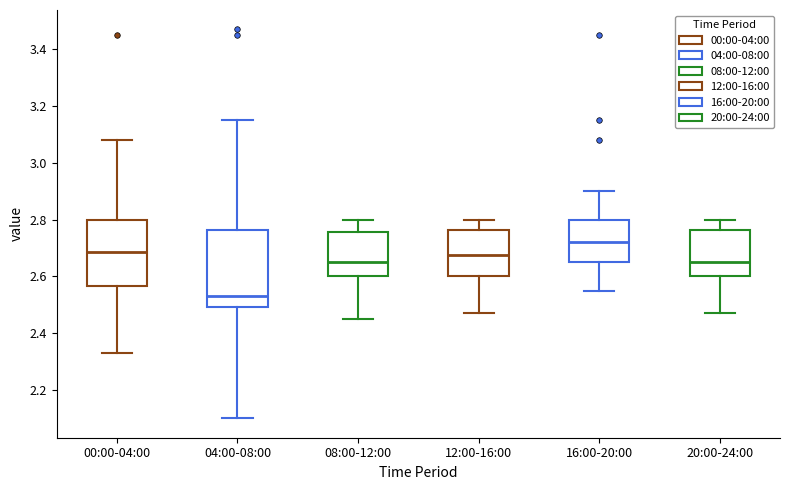

Where is the upper edge of the box for 00:00-04:00 on the y-axis? The values are not printed on the chart, so give them approximately, as read against the axis.

2.80